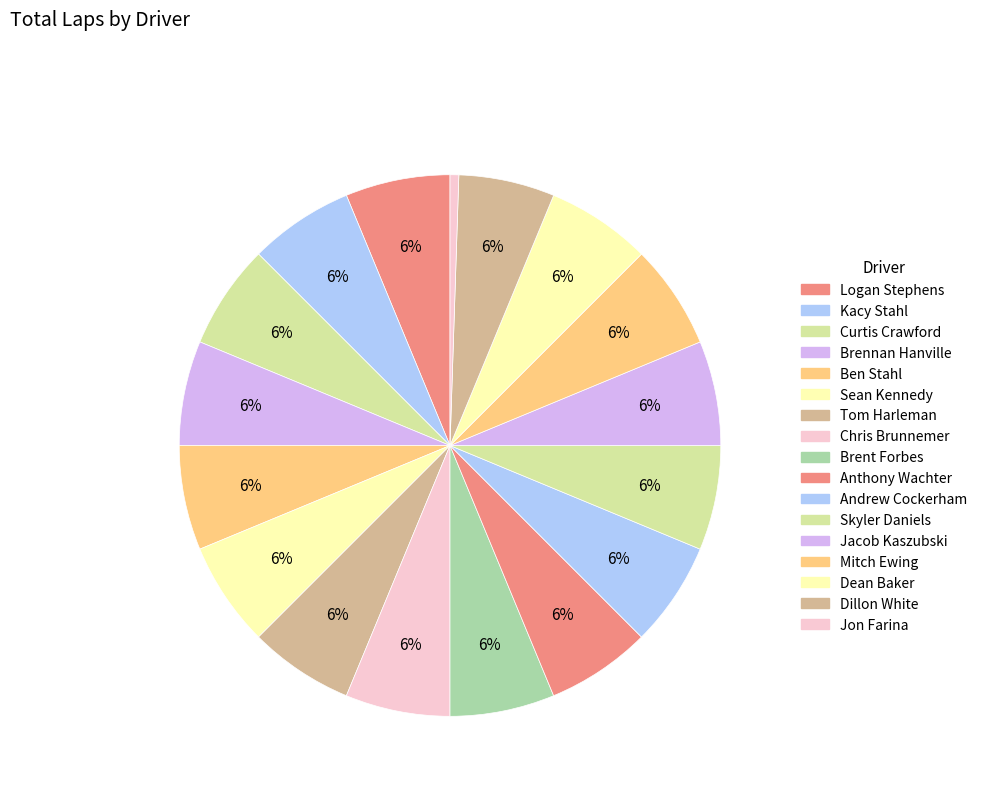

What is the largest slice in the pie chart?

Logan Stephens